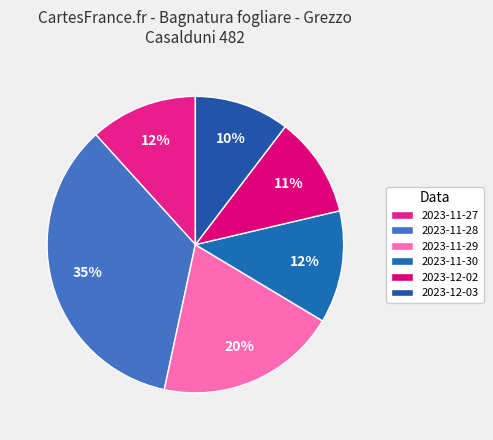

To the nearest percent, what is the difference between the largest and smallest slice percentages?

25%